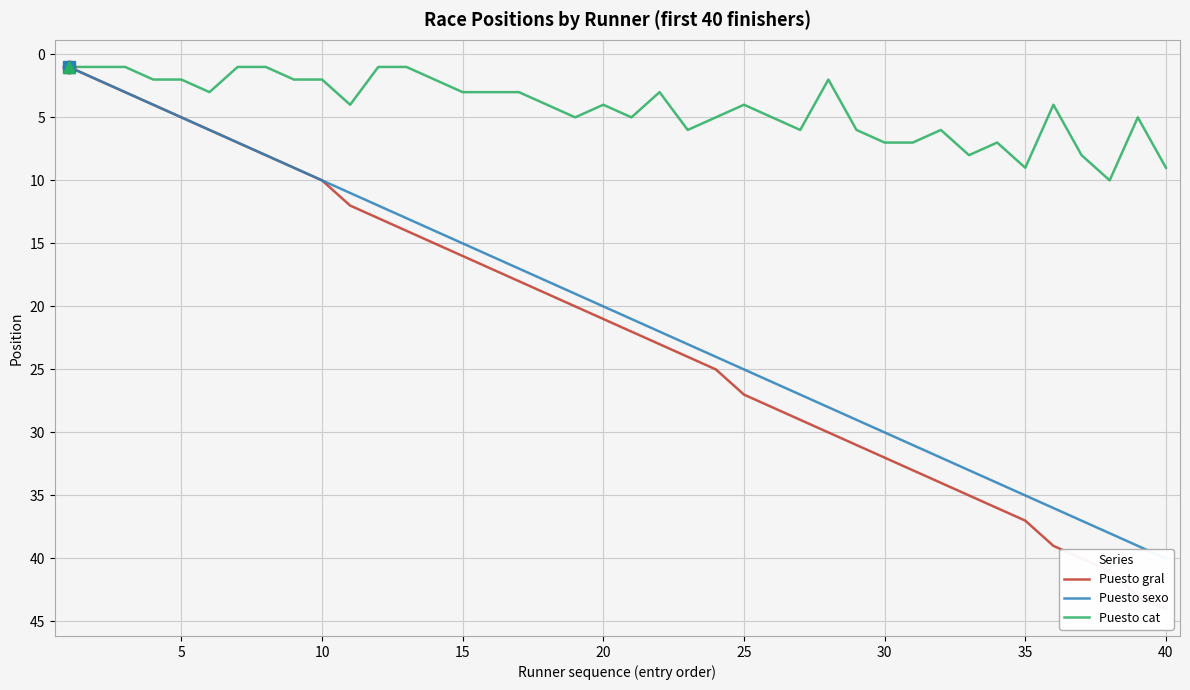

At how many categories does at least one series exceed 15?

26